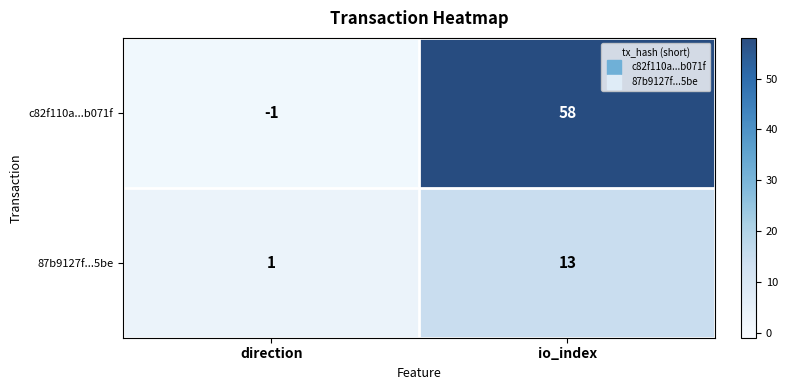

Reading right to left, transcribe all the data shown in this chart.

c82f110a...b071f: 58	-1
87b9127f...5be: 13	1